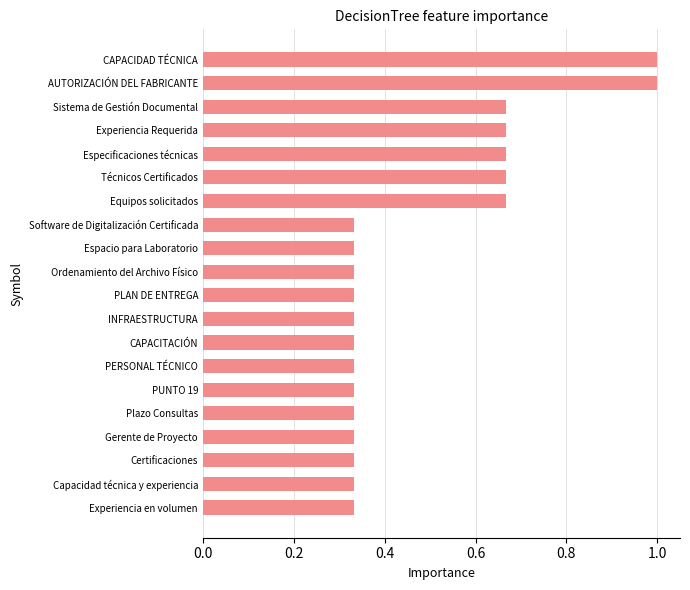

Are the bars grouped side by side (vs. stacked)?

No